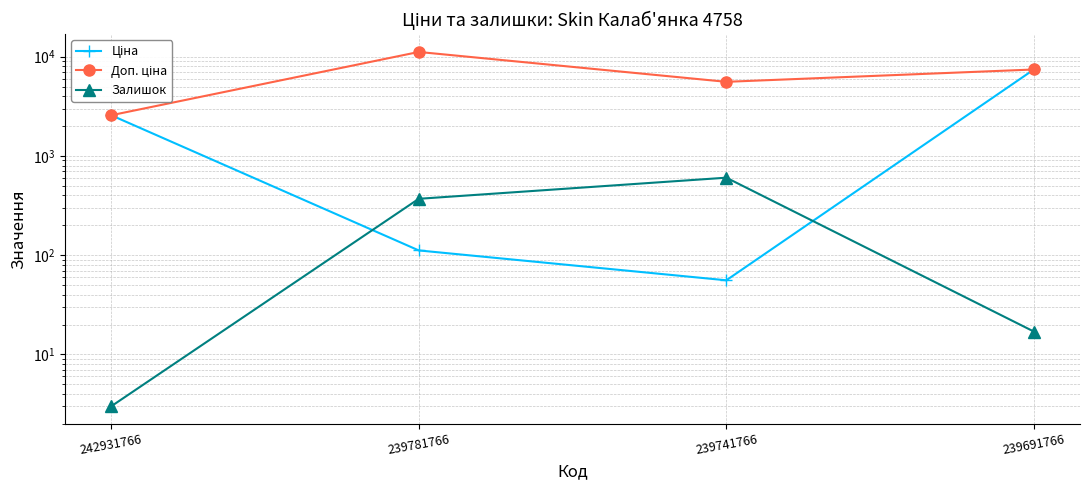

Is the value of Ціна at 242931766 greater than the value of Залишок at 239781766?

Yes